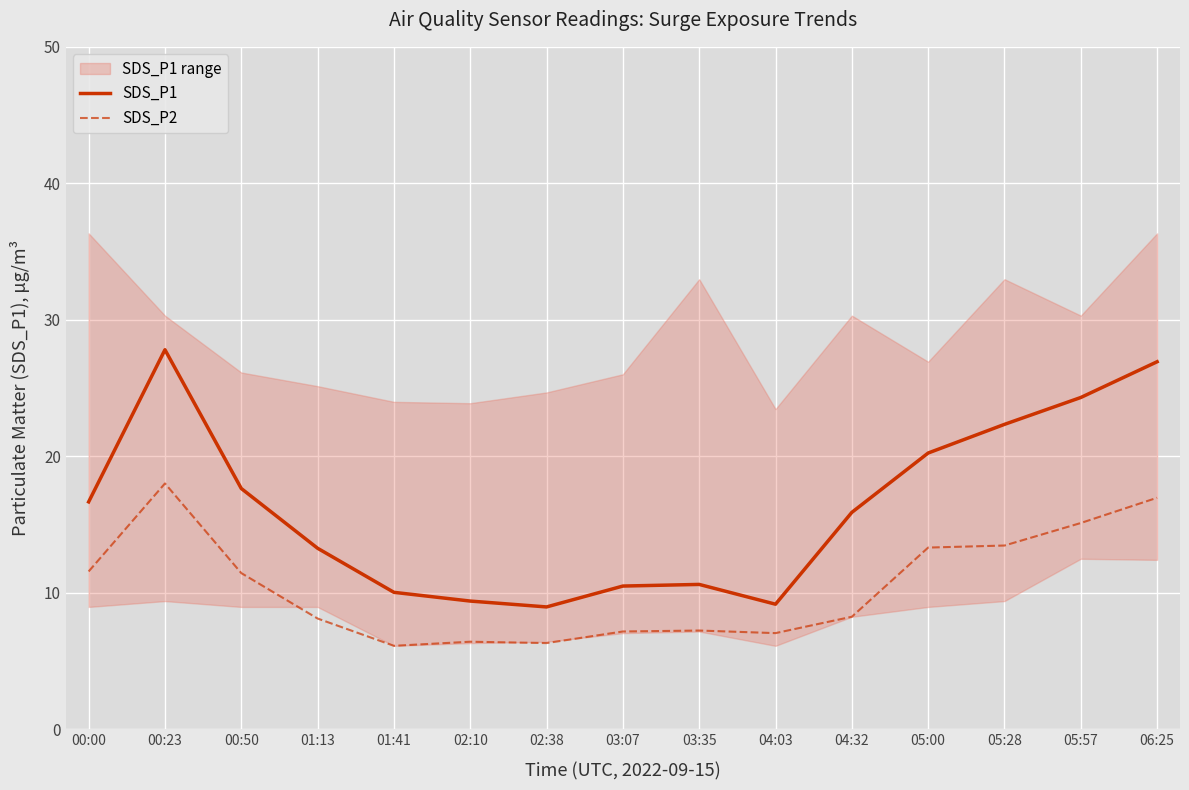

What is the difference between the highest and lowest values at 05:57?

9.2